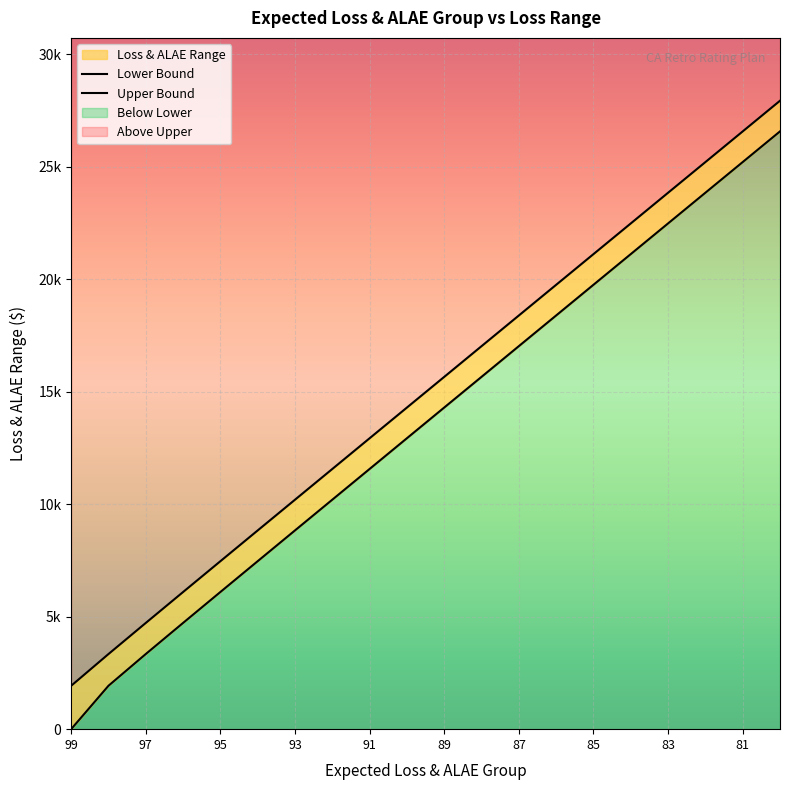

How many values in the Upper Bound series exceed 15663?

9